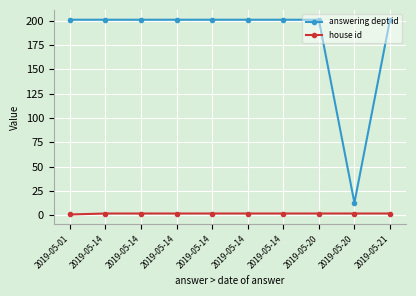

The value of answering dept id at 2019-05-14 is 201. True or false?

True